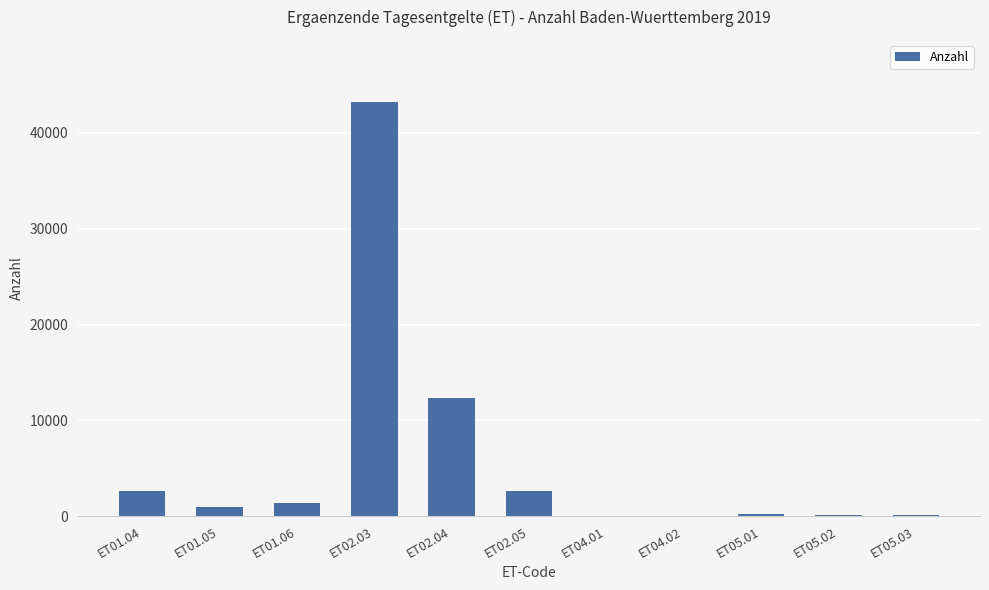

The value at ET01.06 is 1417. True or false?

True